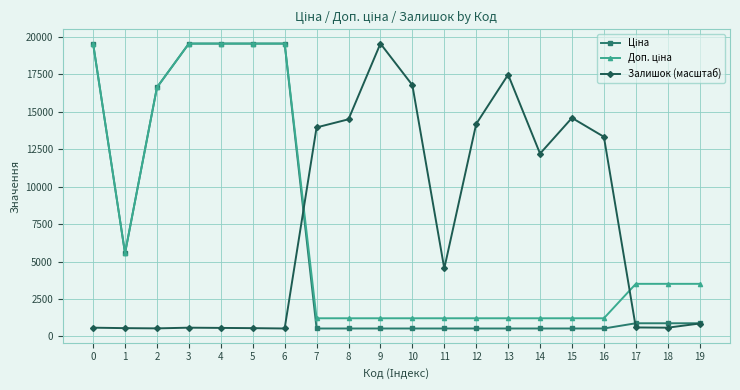

What is the minimum value shown in the chart?

528.2